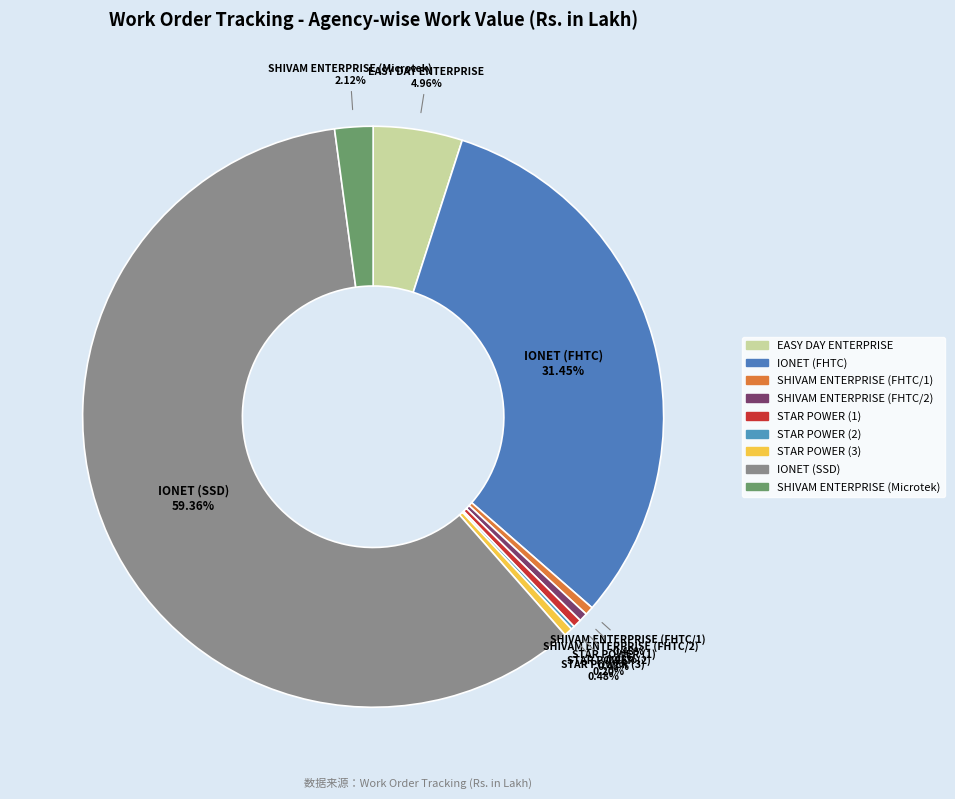

Does IONET (FHTC) represent more than half of the total?

No